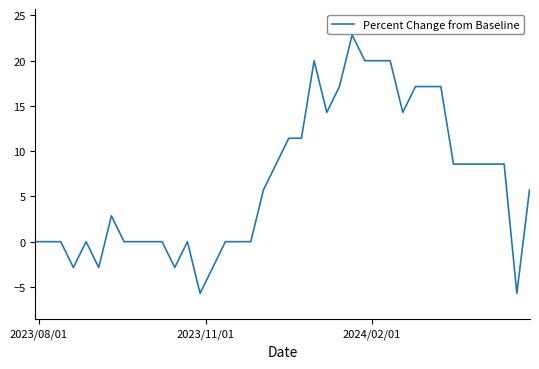

What is the minimum value shown in the chart?

-5.7